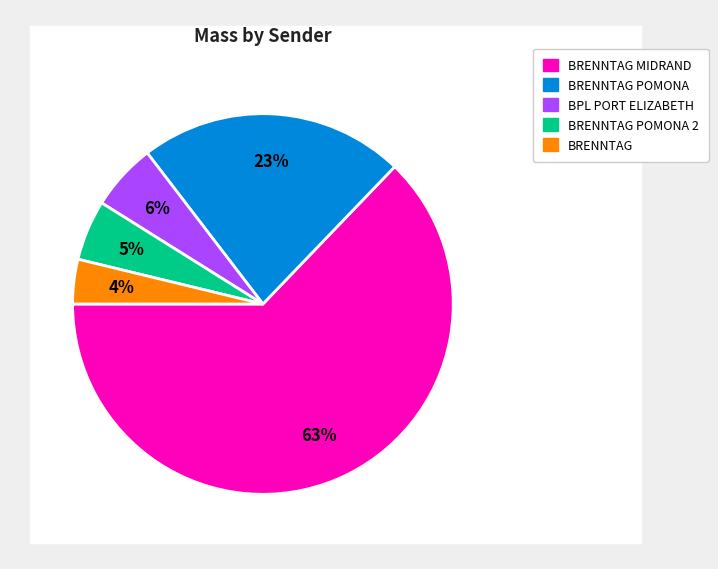

Is there any slice that represents more than half of the pie?

Yes